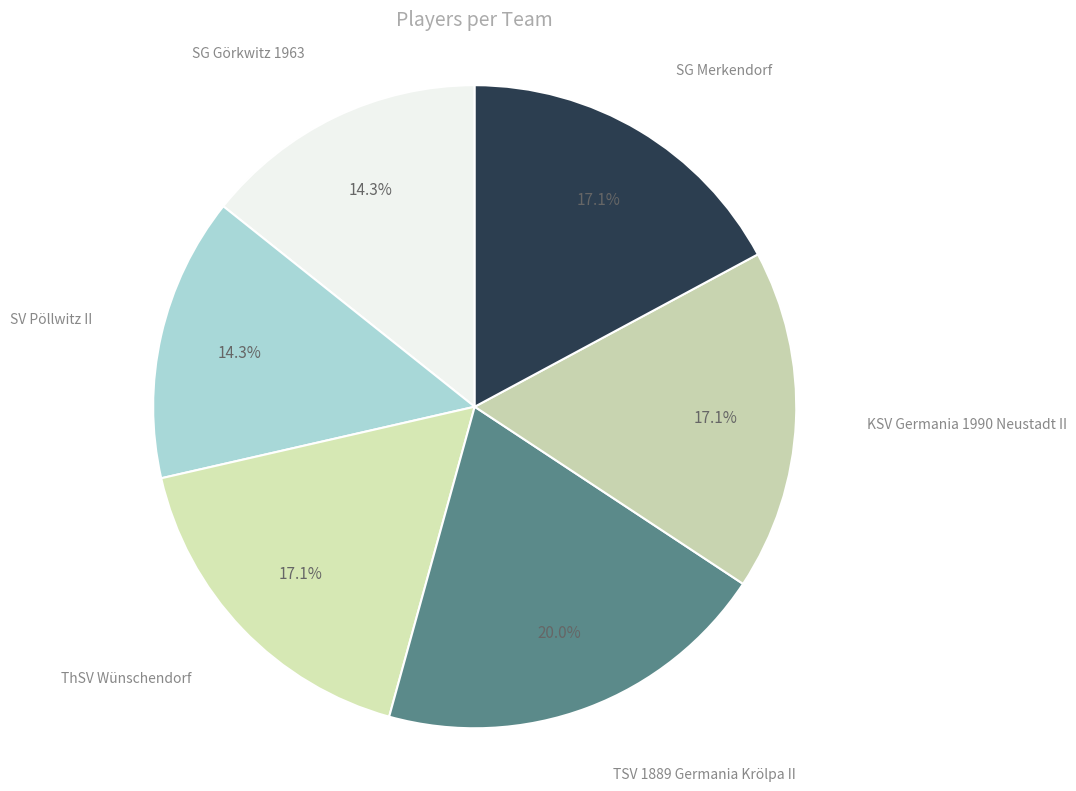

Which slice is the smallest?

SG Görkwitz 1963